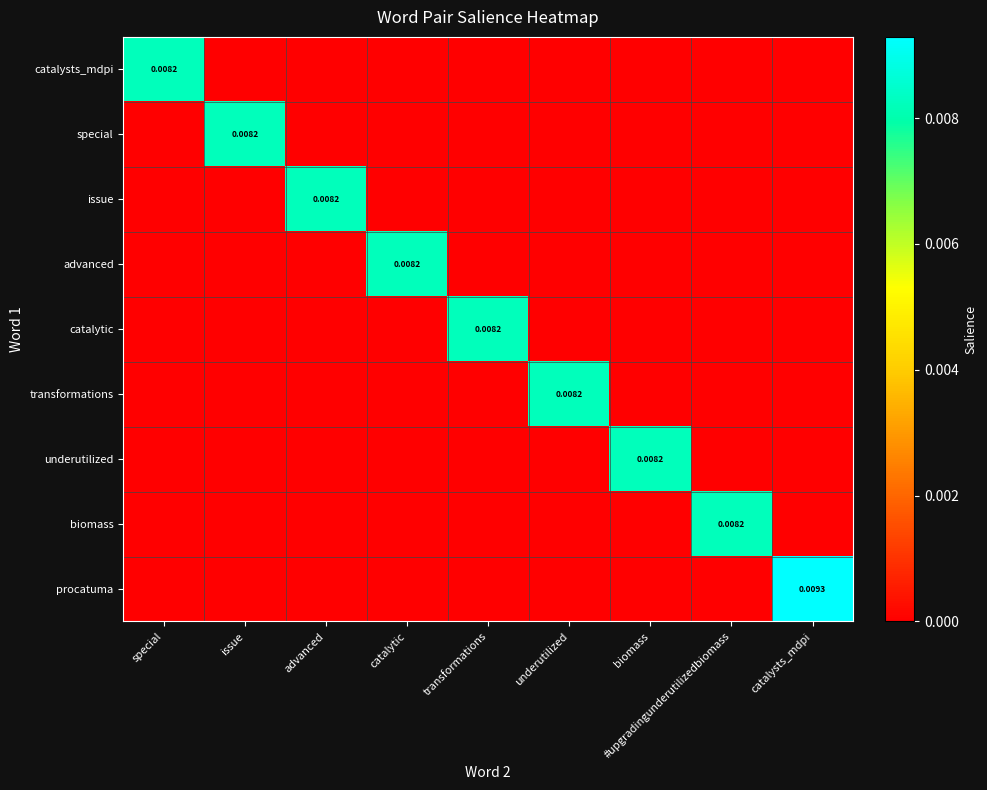

True or false: underutilized has a value of 0.0 at biomass.

False